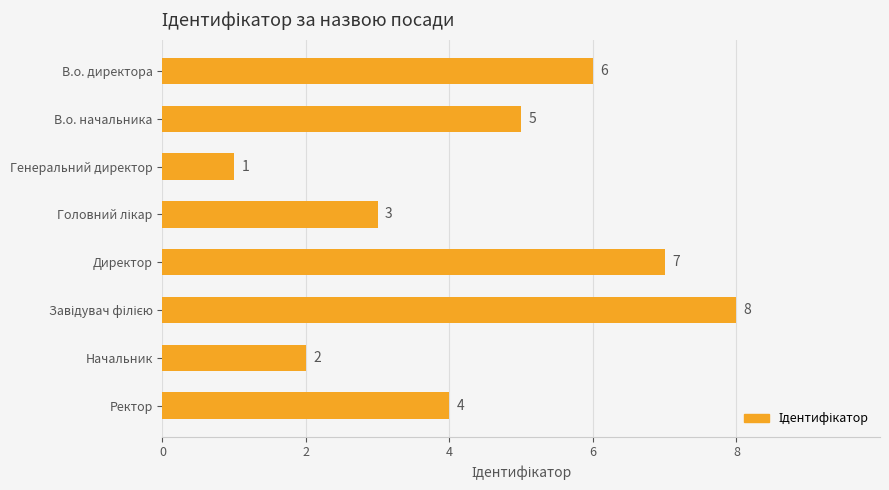

What is the minimum value shown in the chart?

1